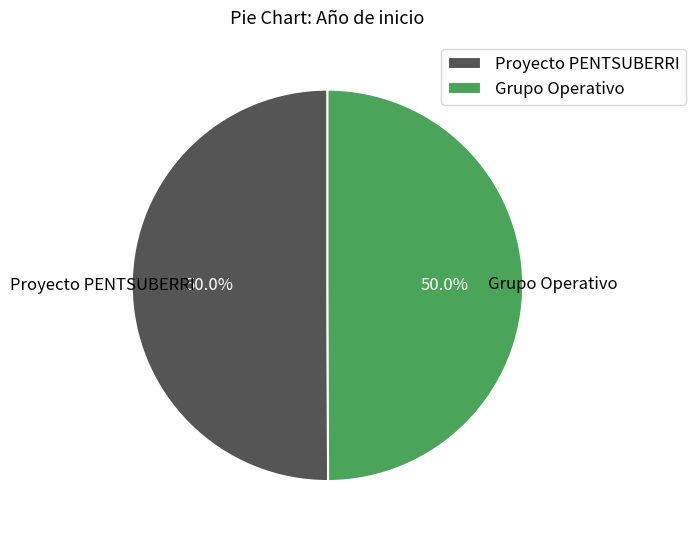

Approximately how many times larger is the value at Proyecto PENTSUBERRI compared to Grupo Operativo?

1.0